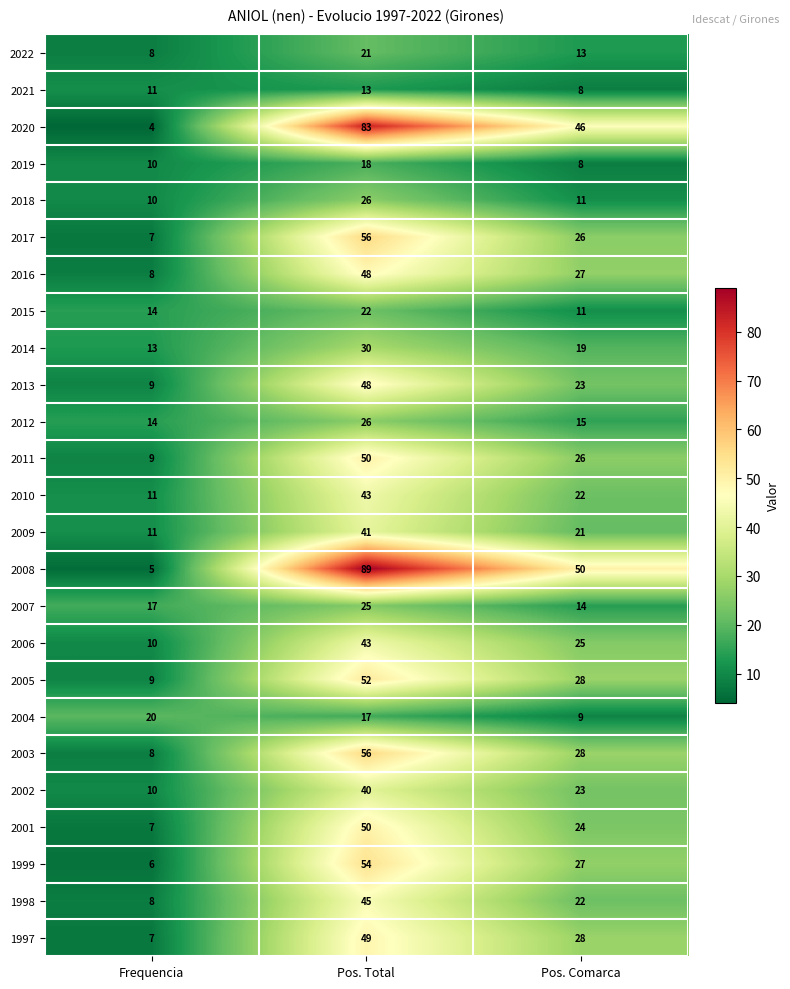

At which label does 2004 first exceed 17?

Frequencia